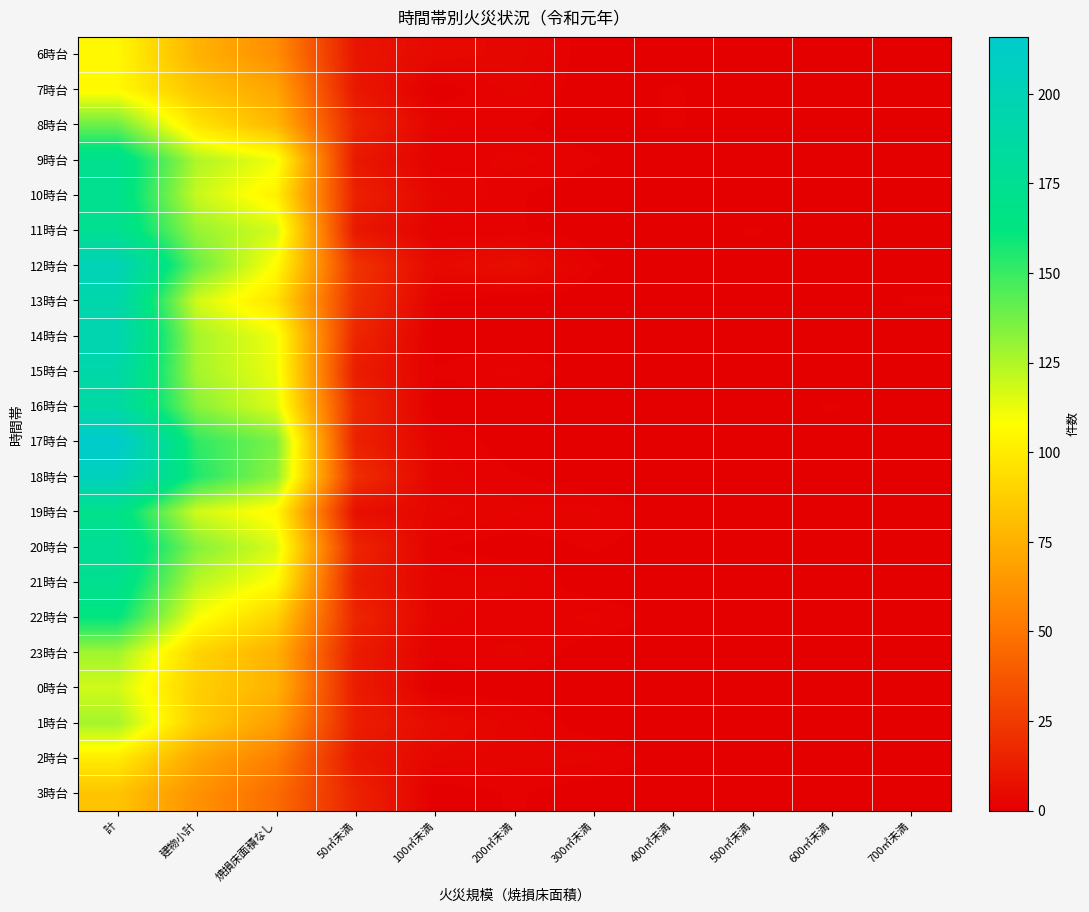

Reading left to right, list all the values displayed in this chart.

6時台: 計=105	建物小計=76	焼損床面積なし=60	50㎡未満=9	100㎡未満=4	200㎡未満=3	300㎡未満=0	400㎡未満=0	500㎡未満=0	600㎡未満=0	700㎡未満=0
7時台: 計=106	建物小計=83	焼損床面積なし=70	50㎡未満=10	100㎡未満=0	200㎡未満=2	300㎡未満=0	400㎡未満=1	500㎡未満=0	600㎡未満=0	700㎡未満=0
8時台: 計=139	建物小計=97	焼損床面積なし=78	50㎡未満=15	100㎡未満=2	200㎡未満=1	300㎡未満=0	400㎡未満=1	500㎡未満=0	600㎡未満=0	700㎡未満=0
9時台: 計=173	建物小計=125	焼損床面積なし=111	50㎡未満=10	100㎡未満=1	200㎡未満=2	300㎡未満=1	400㎡未満=0	500㎡未満=0	600㎡未満=0	700㎡未満=0
10時台: 計=172	建物小計=120	焼損床面積なし=102	50㎡未満=14	100㎡未満=3	200㎡未満=1	300㎡未満=0	400㎡未満=0	500㎡未満=0	600㎡未満=0	700㎡未満=0
11時台: 計=174	建物小計=130	焼損床面積なし=117	50㎡未満=10	100㎡未満=1	200㎡未満=1	300㎡未満=0	400㎡未満=0	500㎡未満=1	600㎡未満=0	700㎡未満=0
12時台: 計=201	建物小計=140	焼損床面積なし=107	50㎡未満=22	100㎡未満=4	200㎡未満=6	300㎡未満=1	400㎡未満=0	500㎡未満=0	600㎡未満=0	700㎡未満=0
13時台: 計=192	建物小計=118	焼損床面積なし=96	50㎡未満=20	100㎡未満=1	200㎡未満=0	300㎡未満=0	400㎡未満=0	500㎡未満=0	600㎡未満=0	700㎡未満=1
14時台: 計=197	建物小計=127	焼損床面積なし=111	50㎡未満=16	100㎡未満=0	200㎡未満=0	300㎡未満=0	400㎡未満=0	500㎡未満=0	600㎡未満=0	700㎡未満=0
15時台: 計=191	建物小計=127	焼損床面積なし=112	50㎡未満=12	100㎡未満=1	200㎡未満=2	300㎡未満=0	400㎡未満=0	500㎡未満=0	600㎡未満=0	700㎡未満=0
16時台: 計=187	建物小計=133	焼損床面積なし=115	50㎡未満=17	100㎡未満=0	200㎡未満=0	300㎡未満=0	400㎡未満=0	500㎡未満=0	600㎡未満=1	700㎡未満=0
17時台: 計=216	建物小計=152	焼損床面積なし=136	50㎡未満=14	100㎡未満=2	200㎡未満=0	300㎡未満=0	400㎡未満=0	500㎡未満=0	600㎡未満=0	700㎡未満=0
18時台: 計=205	建物小計=155	焼損床面積なし=132	50㎡未満=20	100㎡未満=2	200㎡未満=1	300㎡未満=0	400㎡未満=0	500㎡未満=0	600㎡未満=0	700㎡未満=0
19時台: 計=170	建物小計=118	焼損床面積なし=105	50㎡未満=6	100㎡未満=3	200㎡未満=2	300㎡未満=2	400㎡未満=0	500㎡未満=0	600㎡未満=0	700㎡未満=0
20時台: 計=178	建物小計=134	焼損床面積なし=116	50㎡未満=16	100㎡未満=1	200㎡未満=0	300㎡未満=1	400㎡未満=0	500㎡未満=0	600㎡未満=0	700㎡未満=0
21時台: 計=173	建物小計=123	焼損床面積なし=107	50㎡未満=12	100㎡未満=2	200㎡未満=2	300㎡未満=0	400㎡未満=0	500㎡未満=0	600㎡未満=0	700㎡未満=0
22時台: 計=162	建物小計=110	焼損床面積なし=89	50㎡未満=16	100㎡未満=2	200㎡未満=1	300㎡未満=2	400㎡未満=0	500㎡未満=0	600㎡未満=0	700㎡未満=0
23時台: 計=128	建物小計=90	焼損床面積なし=75	50㎡未満=12	100㎡未満=1	200㎡未満=2	300㎡未満=0	400㎡未満=0	500㎡未満=0	600㎡未満=0	700㎡未満=0
0時台: 計=118	建物小計=88	焼損床面積なし=76	50㎡未満=12	100㎡未満=0	200㎡未満=0	300㎡未満=0	400㎡未満=0	500㎡未満=0	600㎡未満=0	700㎡未満=0
1時台: 計=127	建物小計=87	焼損床面積なし=67	50㎡未満=13	100㎡未満=5	200㎡未満=2	300㎡未満=0	400㎡未満=0	500㎡未満=0	600㎡未満=0	700㎡未満=0
2時台: 計=100	建物小計=71	焼損床面積なし=54	50㎡未満=10	100㎡未満=3	200㎡未満=2	300㎡未満=2	400㎡未満=0	500㎡未満=0	600㎡未満=0	700㎡未満=0
3時台: 計=83	建物小計=62	焼損床面積なし=46	50㎡未満=15	100㎡未満=0	200㎡未満=1	300㎡未満=0	400㎡未満=0	500㎡未満=0	600㎡未満=0	700㎡未満=0